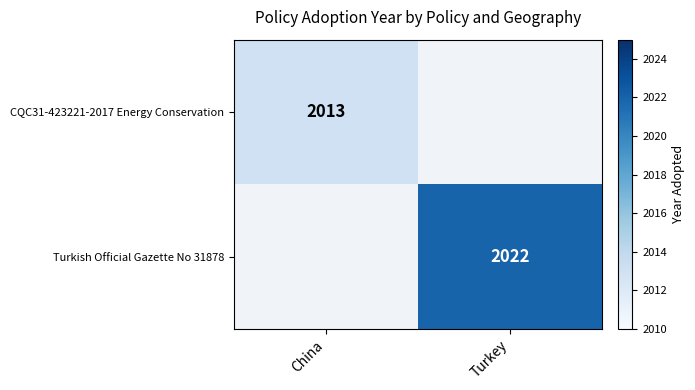

The Turkish Official Gazette No 31878 series shows 2022 at Turkey. True or false?

True